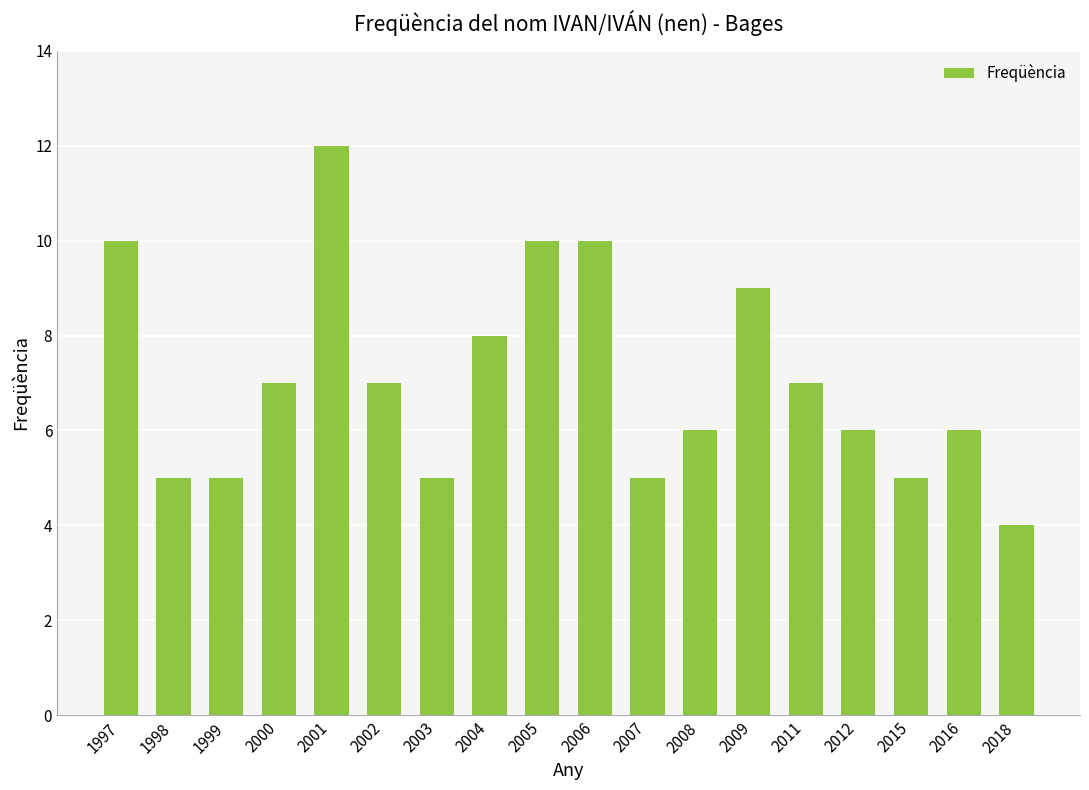

How many series are shown in this chart?

1